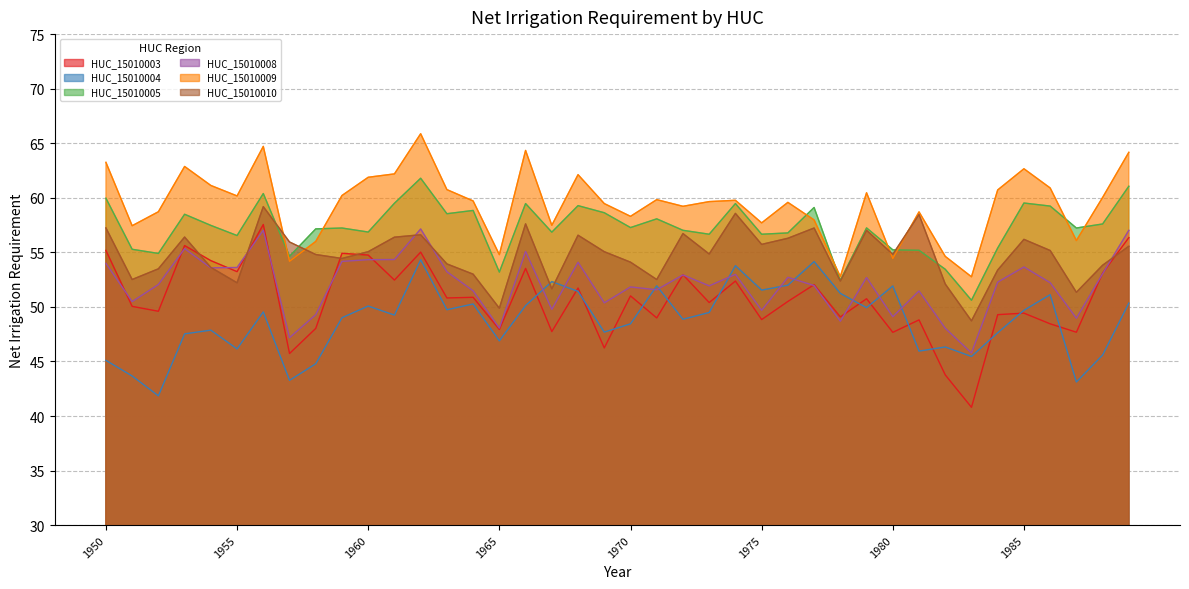

What is the difference between the highest and lowest values at 1985?

13.2